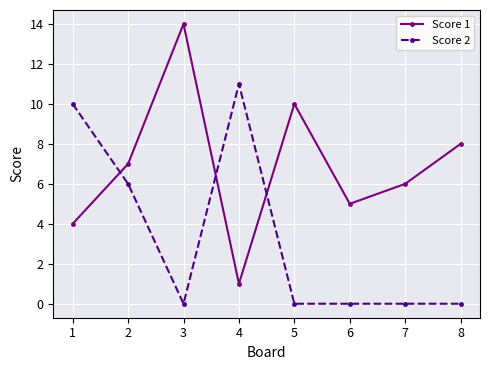

Between which two adjacent categories do Score 1 and Score 2 first intersect?

1 and 2